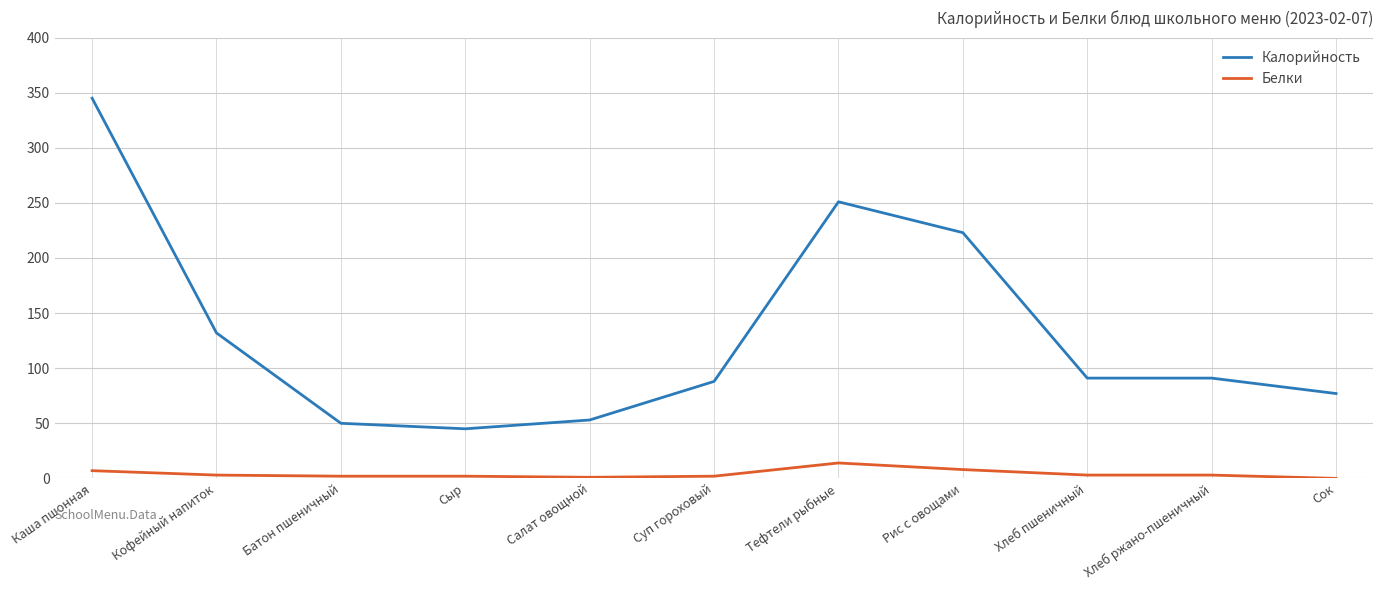

What is the difference between the maximum and minimum values in the Белки series?

14